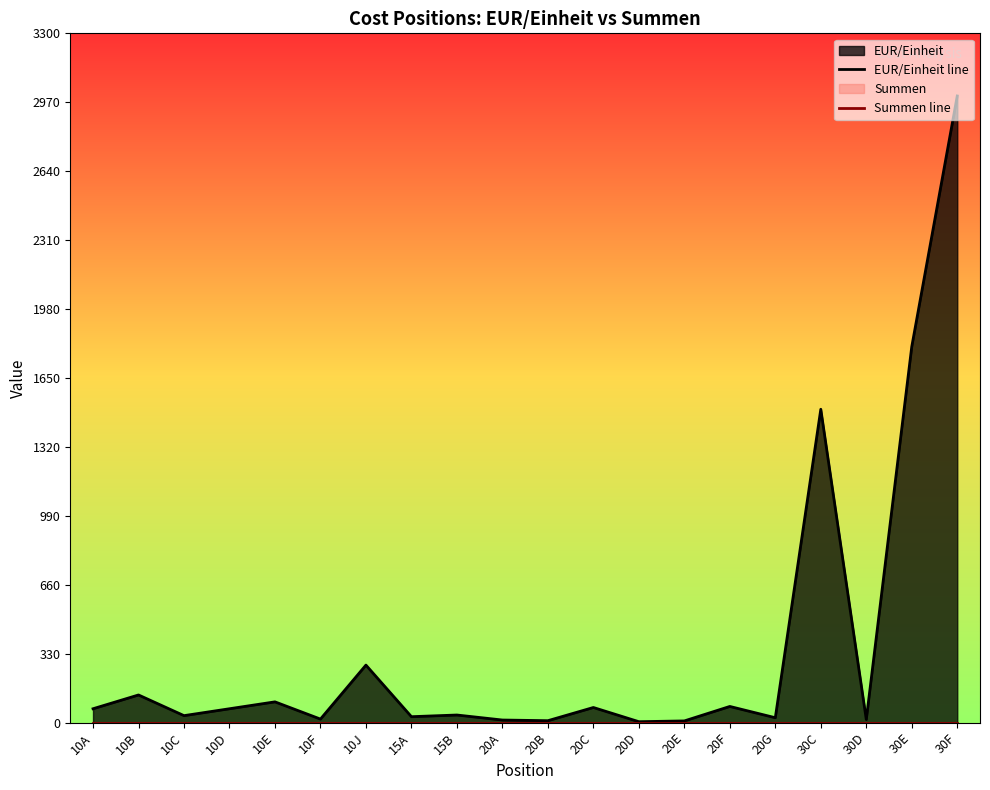

Which category has the highest value across all series?

30F